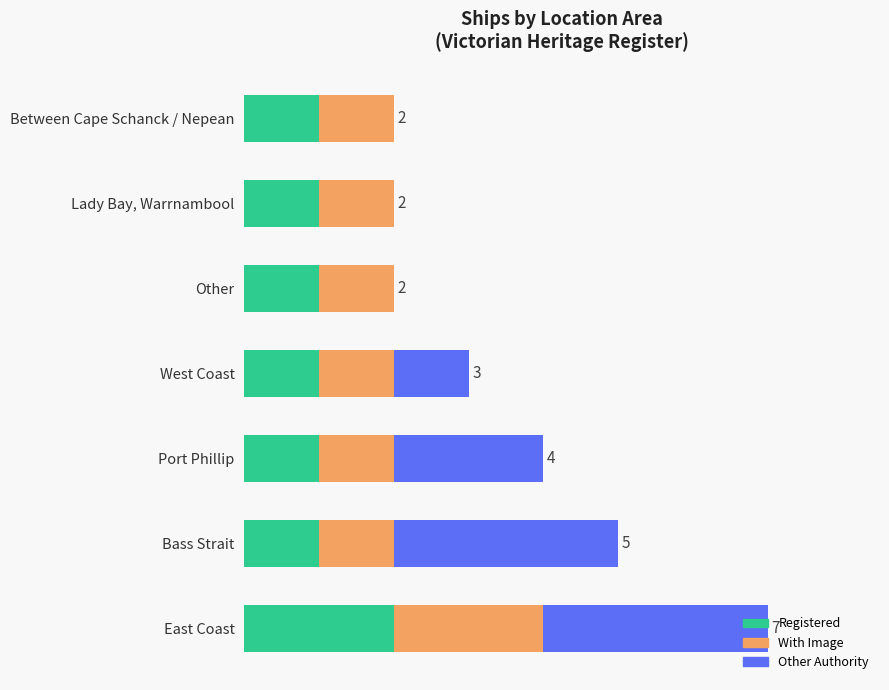

What are all the series names shown in the legend?

Registered, With Image, Other Authority